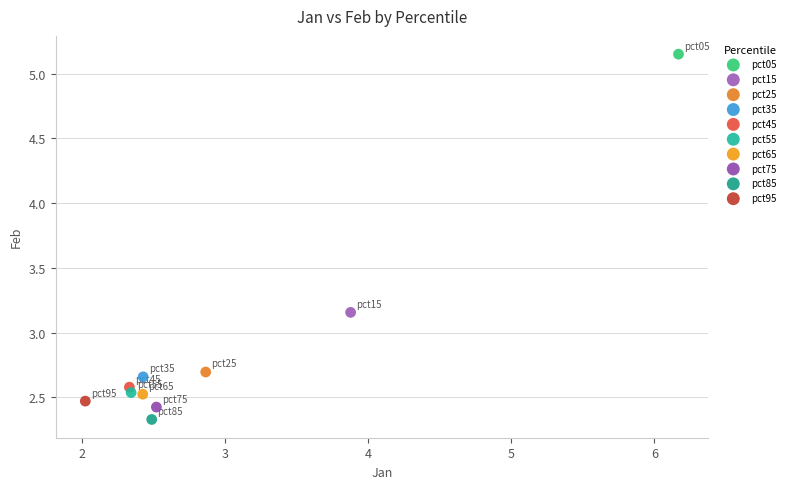

Which series reaches the minimum Y coordinate?

pct85